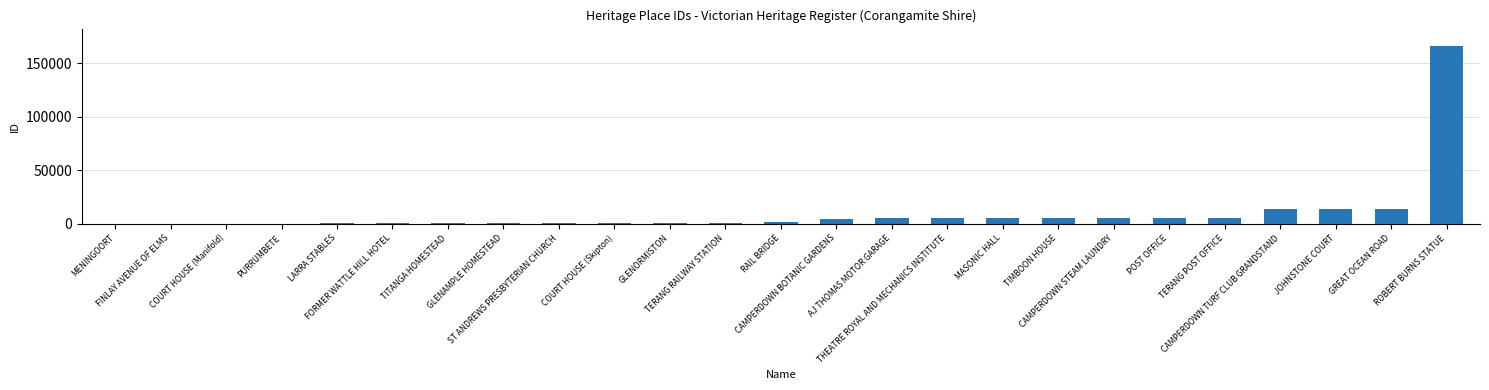

What is the sum of all values?

258849